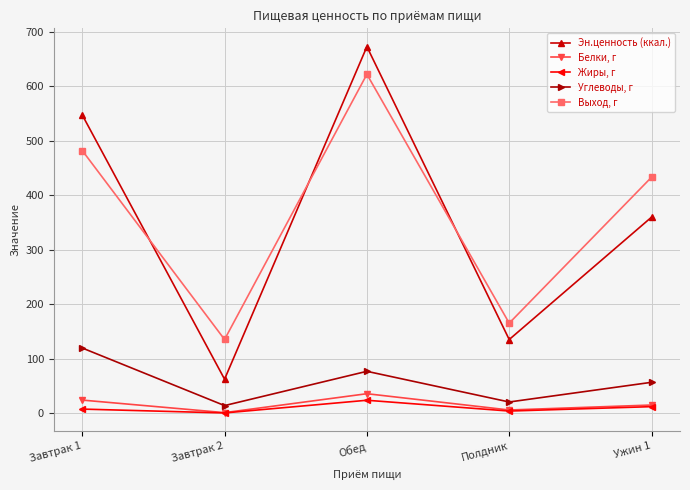

At which category is the sum across all series the highest?

Обед